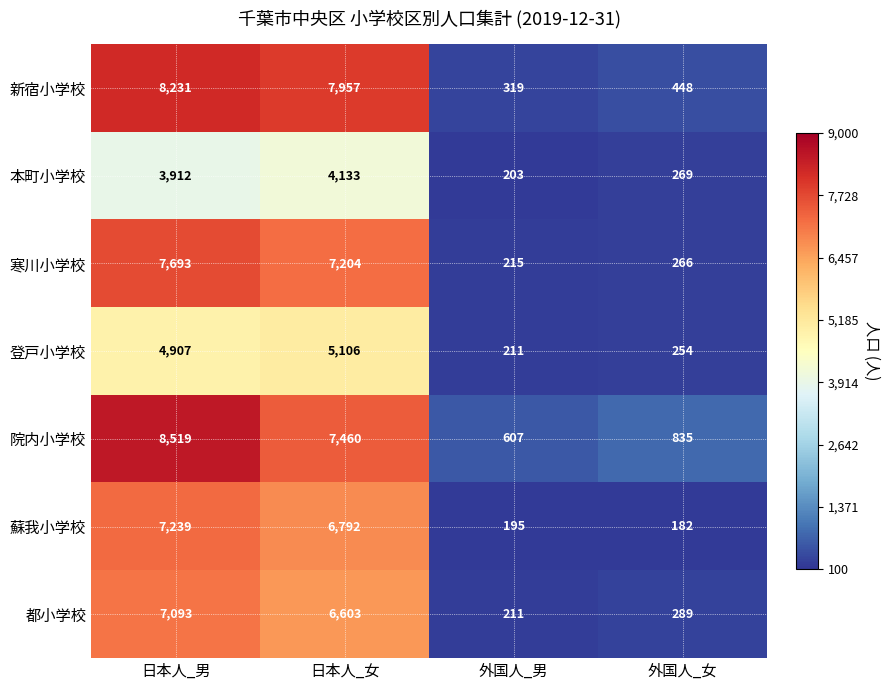

What is the difference between the highest and lowest values at 外国人_男?

412